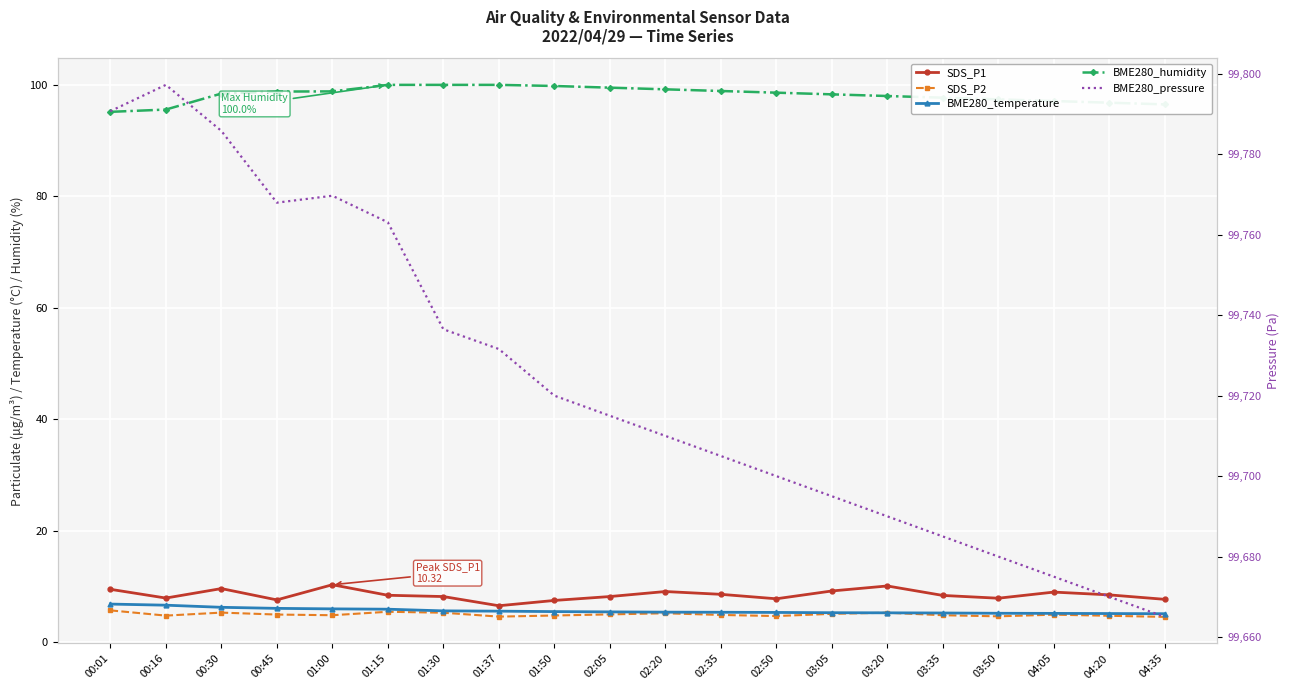

What is the label of the 4th point from the right?

03:50